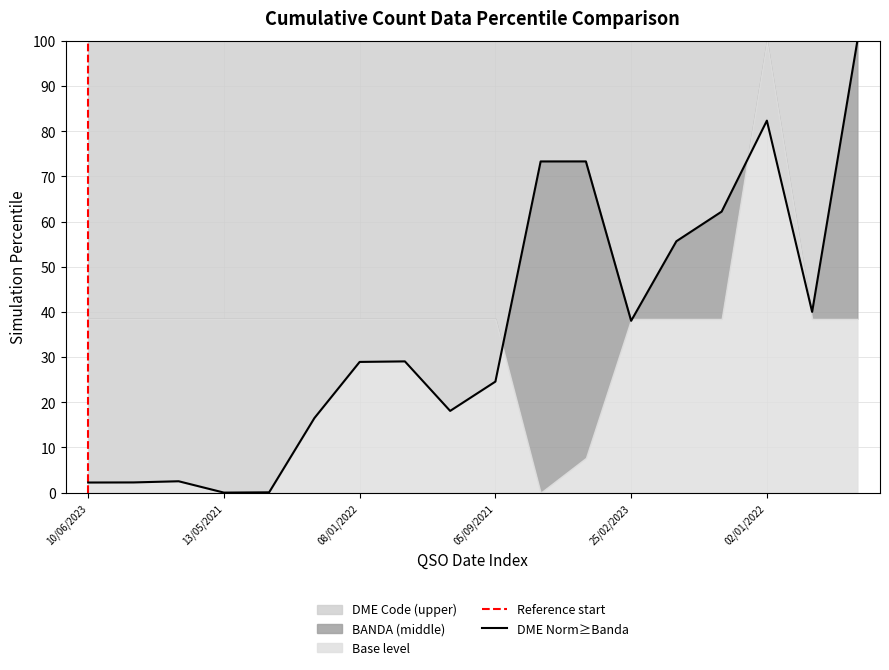

How many values exceed 29?

9